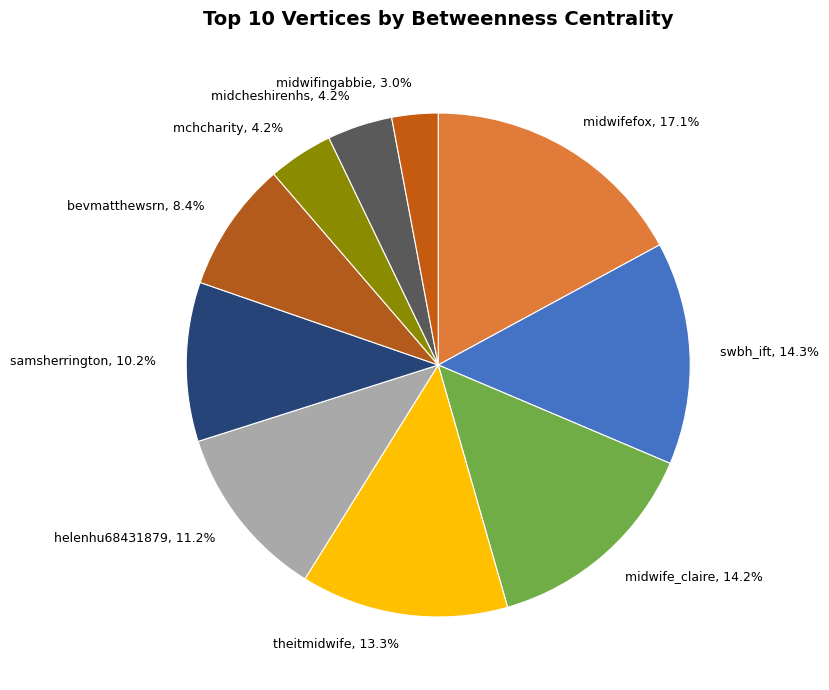

What is the total percentage of theitmidwife and samsherrington?

23.5%